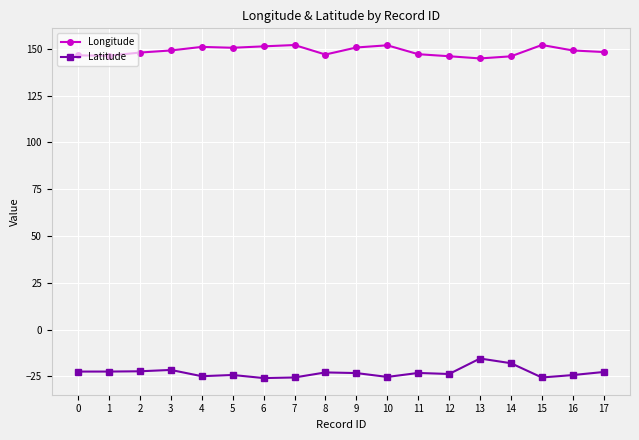

What is the total value across all series at 8?

124.1